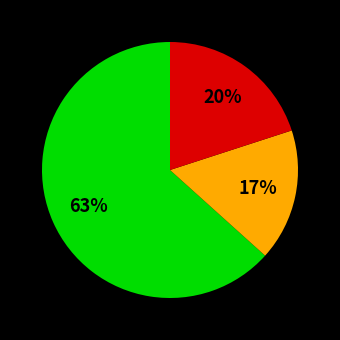

Is there a majority slice in this chart?

Yes